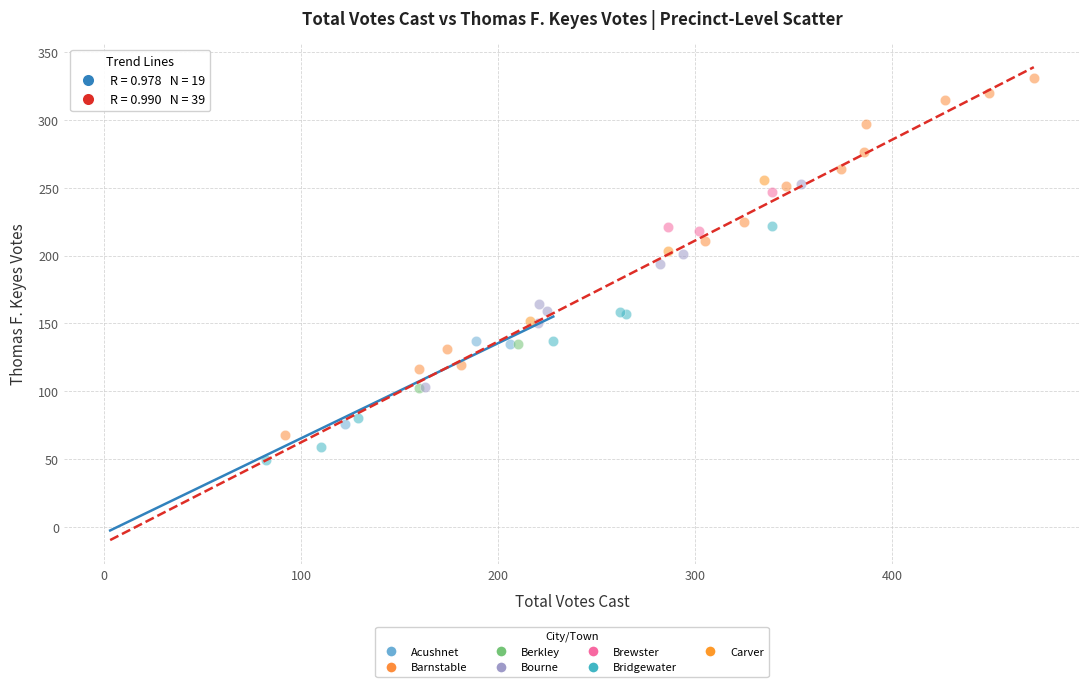

What are all the series names shown in the legend?

Acushnet, Barnstable, Berkley, Bourne, Brewster, Bridgewater, Carver